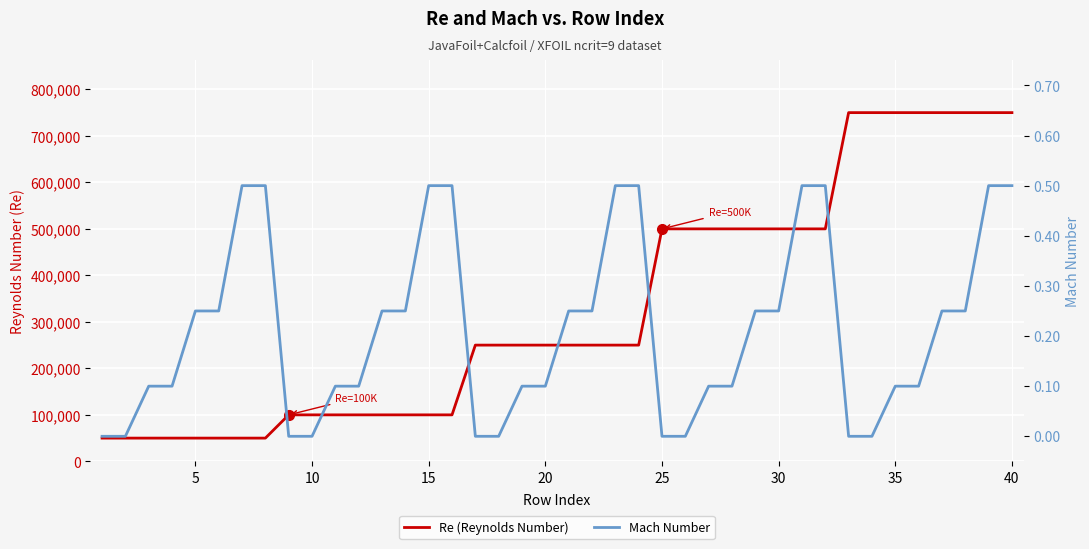

Which series has the widest spread of values?

Re (Reynolds Number)